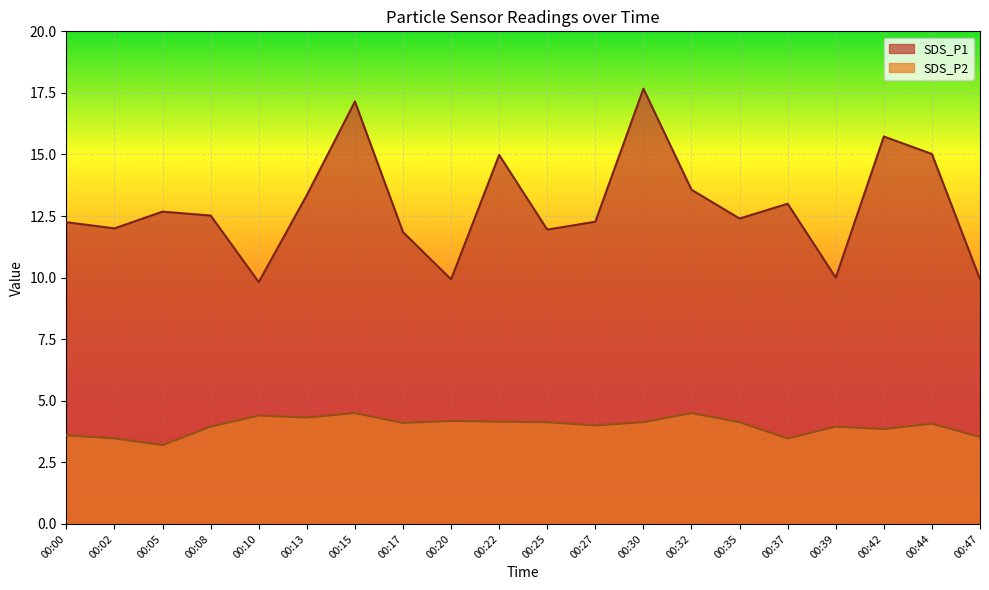

At which category does SDS_P1 reach its first local valley?

00:02